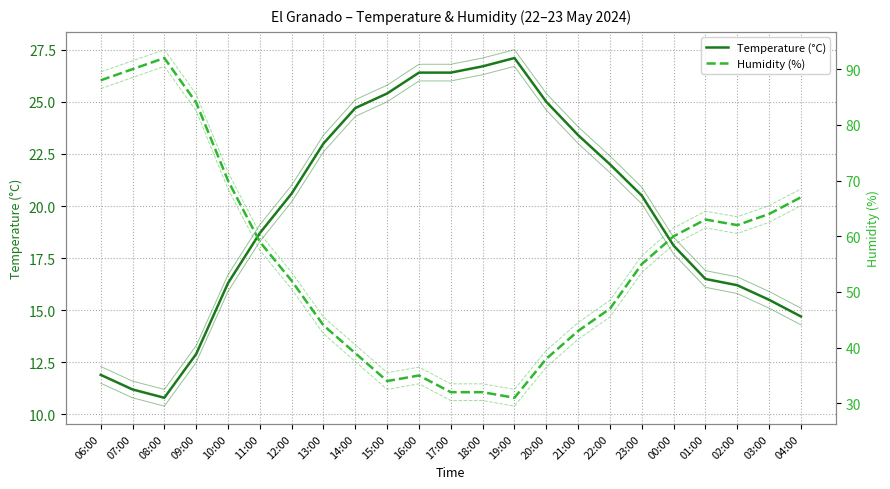

The Temperature (°C) series shows 45.5 at 15:00. True or false?

False